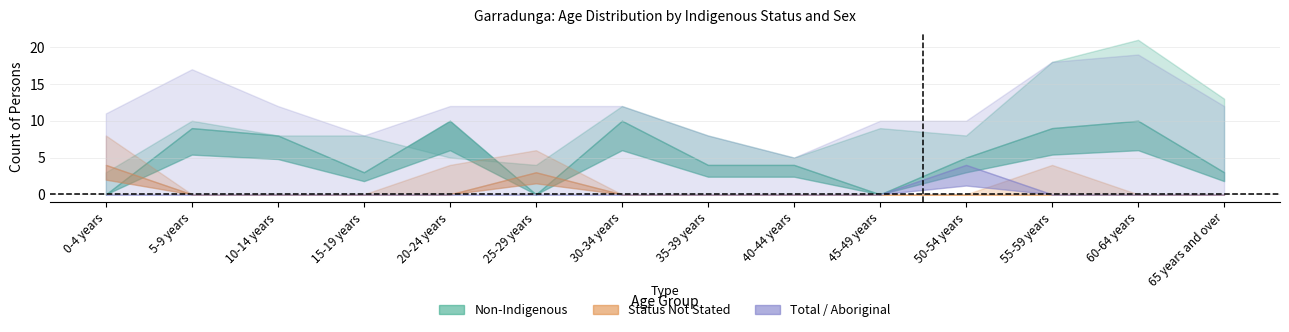

Reading left to right, extract all data points from this chart.

Non-Indigenous Persons: 0-4 years=3	5-9 years=10	10-14 years=8	15-19 years=8	20-24 years=5	25-29 years=4	30-34 years=12	35-39 years=8	40-44 years=5	45-49 years=9	50-54 years=8	55-59 years=18	60-64 years=21	65 years and over=13
Non-Indigenous Males: 0-4 years=0	5-9 years=9	10-14 years=8	15-19 years=3	20-24 years=10	25-29 years=0	30-34 years=10	35-39 years=4	40-44 years=4	45-49 years=0	50-54 years=5	55-59 years=9	60-64 years=10	65 years and over=3
Total Persons: 0-4 years=11	5-9 years=17	10-14 years=12	15-19 years=8	20-24 years=12	25-29 years=12	30-34 years=12	35-39 years=8	40-44 years=5	45-49 years=10	50-54 years=10	55-59 years=18	60-64 years=19	65 years and over=12
Status Not Stated Persons: 0-4 years=8	5-9 years=0	10-14 years=0	15-19 years=0	20-24 years=4	25-29 years=6	30-34 years=0	35-39 years=0	40-44 years=0	45-49 years=0	50-54 years=0	55-59 years=4	60-64 years=0	65 years and over=0
Status Not Stated Females: 0-4 years=4	5-9 years=0	10-14 years=0	15-19 years=0	20-24 years=0	25-29 years=3	30-34 years=0	35-39 years=0	40-44 years=0	45-49 years=0	50-54 years=0	55-59 years=0	60-64 years=0	65 years and over=0
Aboriginal Persons: 0-4 years=0	5-9 years=0	10-14 years=0	15-19 years=0	20-24 years=0	25-29 years=0	30-34 years=0	35-39 years=0	40-44 years=0	45-49 years=0	50-54 years=4	55-59 years=0	60-64 years=0	65 years and over=0